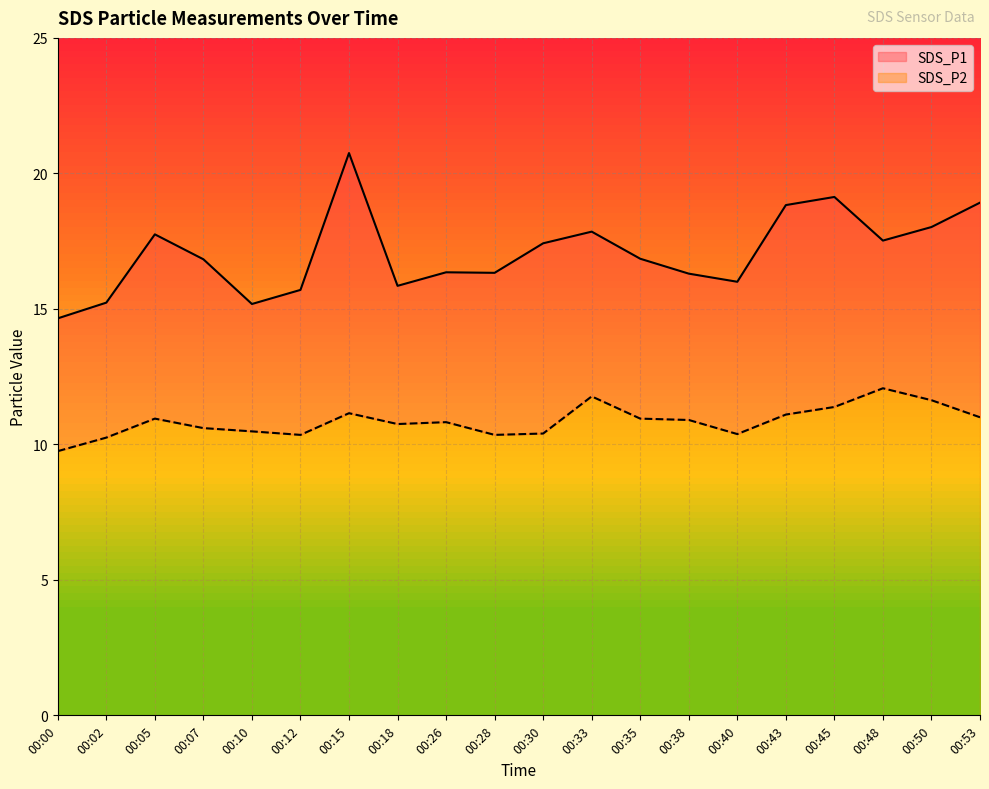

Which series changed the most between 00:45 and 00:50?

SDS_P1